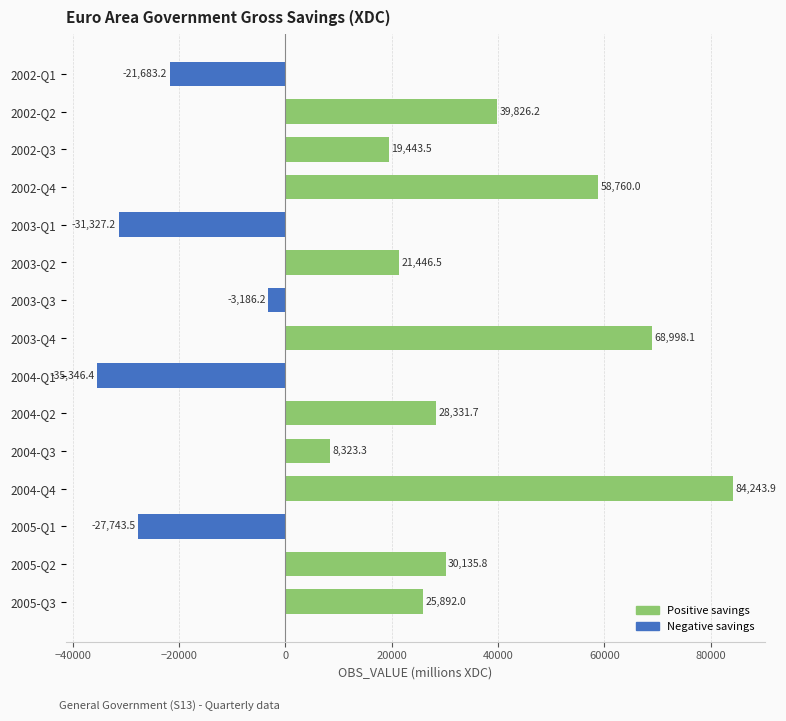

What is the difference between the maximum and minimum values?

119590.3